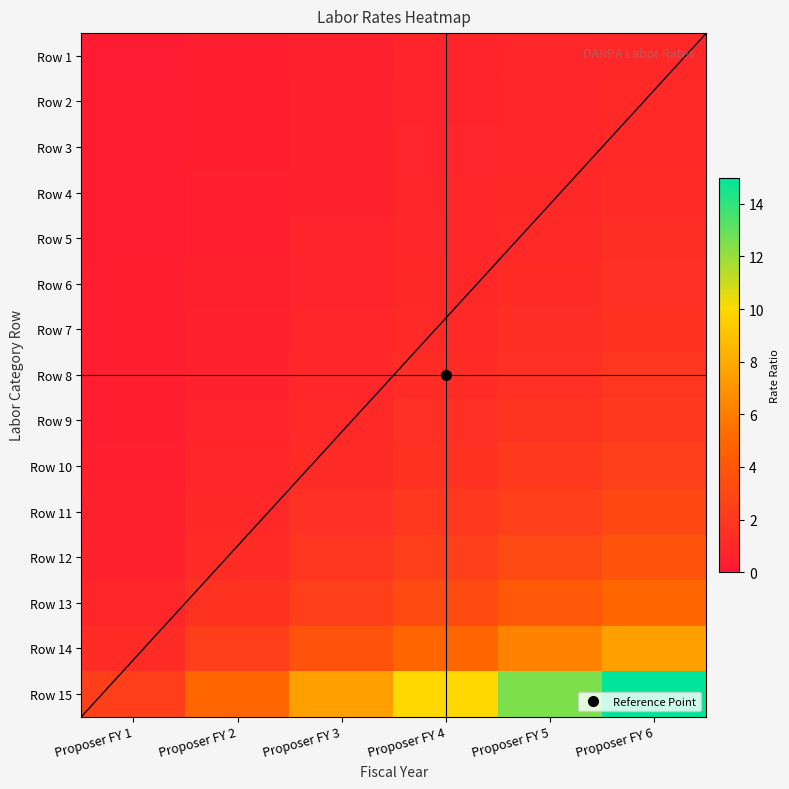

At which category is the sum across all series the highest?

Proposer FY 6